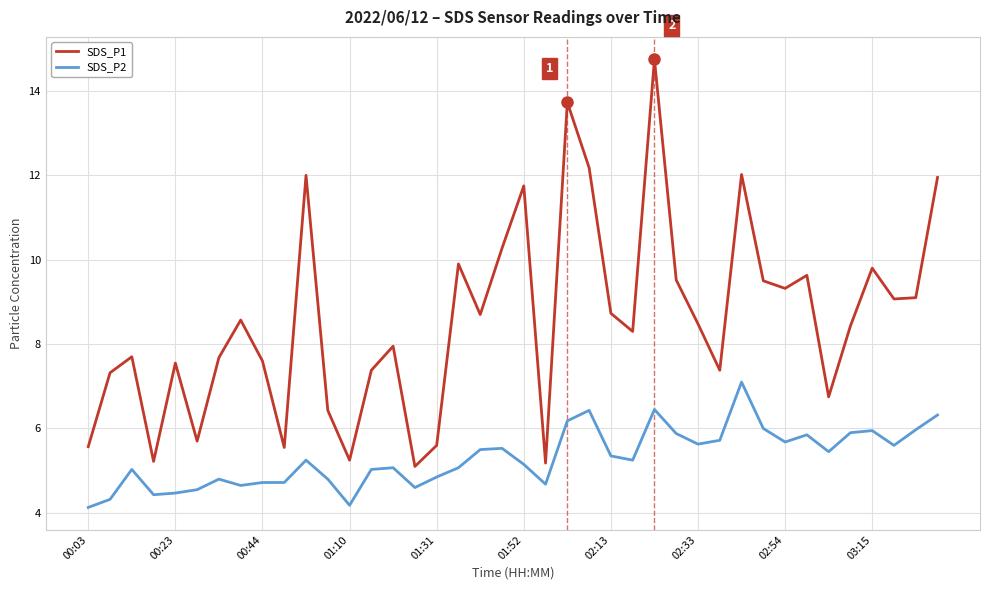

True or false: SDS_P1 and SDS_P2 cross at least once.

False